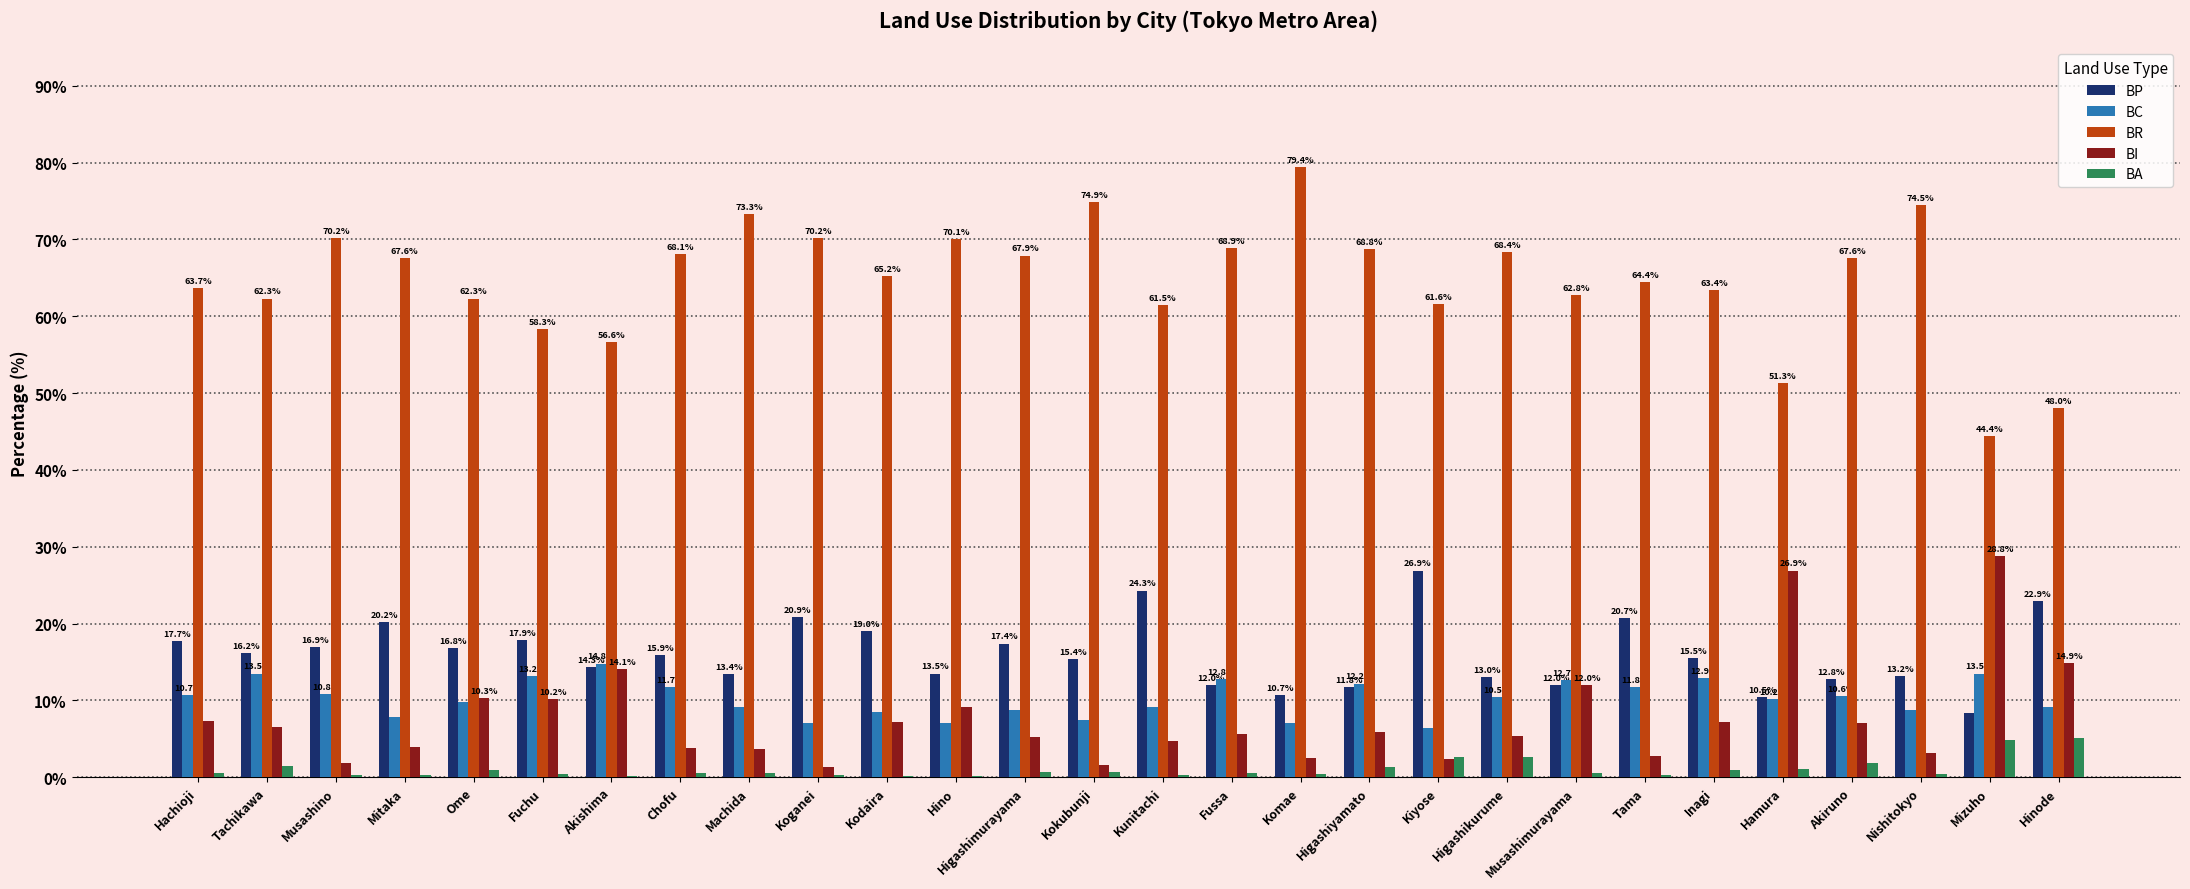

True or false: BP has a value of 5.7 at Inagi.

False